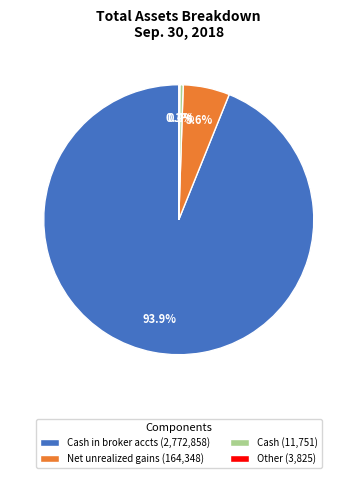

Is there a majority slice in this chart?

Yes